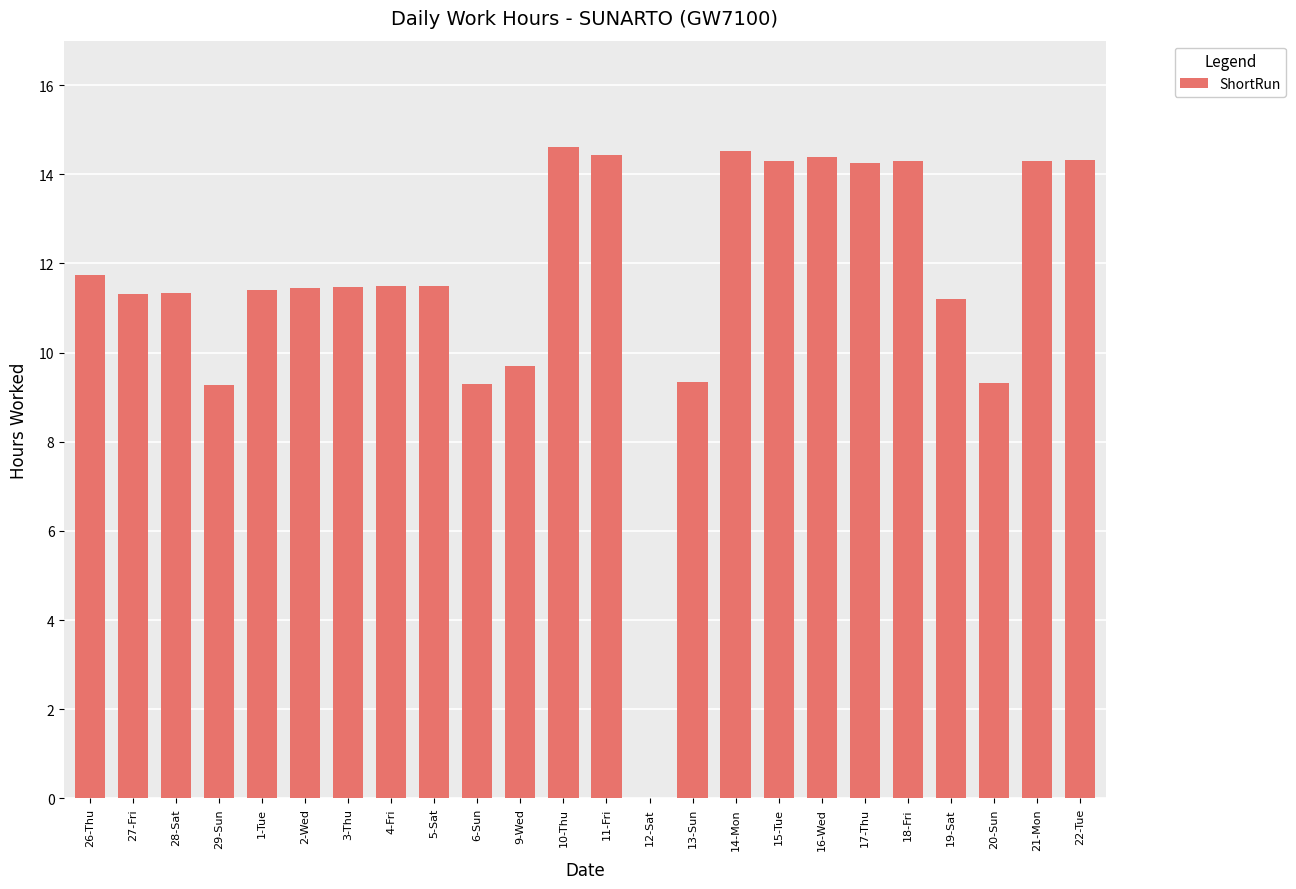

What is the greatest value displayed?

14.6